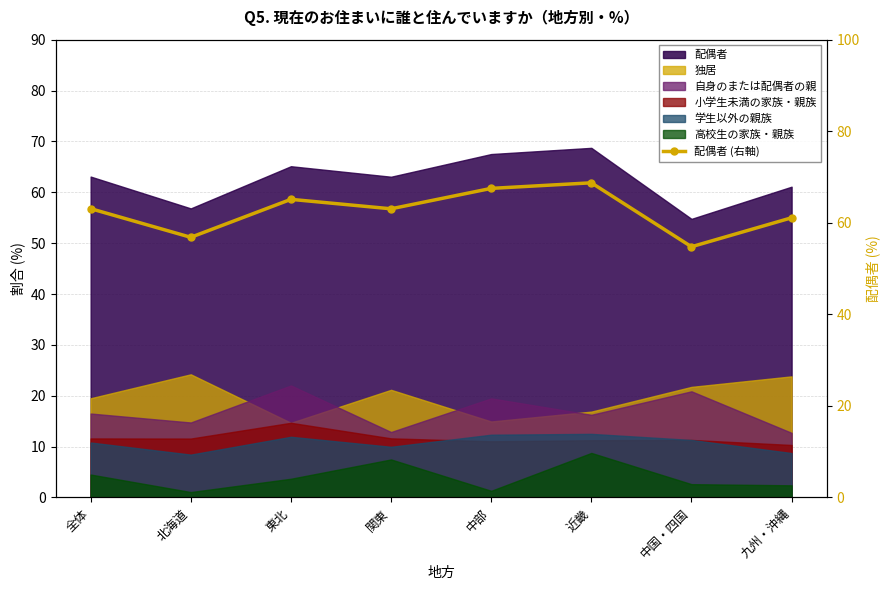

Where does the data first go above 63?

全体